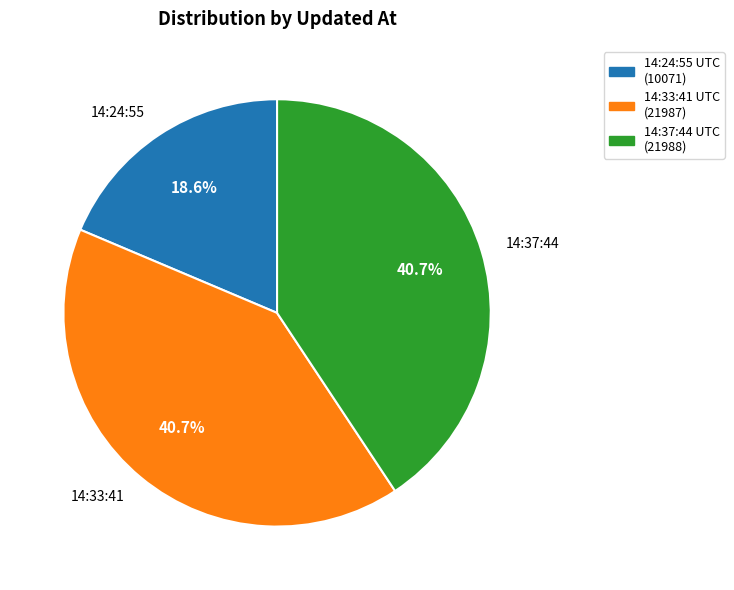

How many segments does this pie chart have?

3